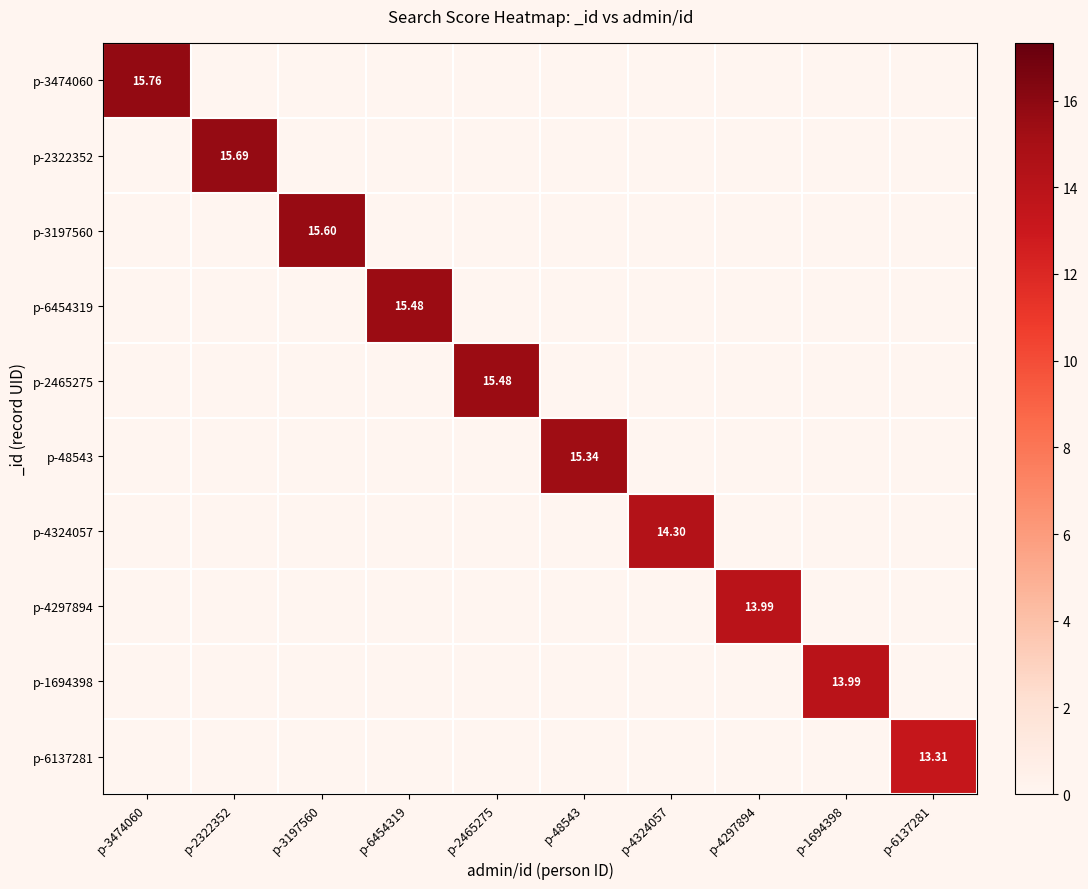

At which label does p-6137281 reach its minimum?

p-3474060